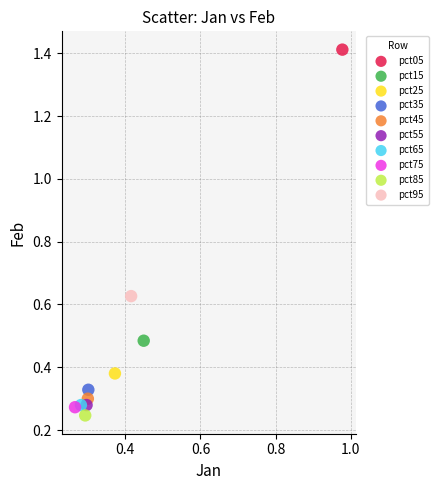

What are all the series names shown in the legend?

pct05, pct15, pct25, pct35, pct45, pct55, pct65, pct75, pct85, pct95